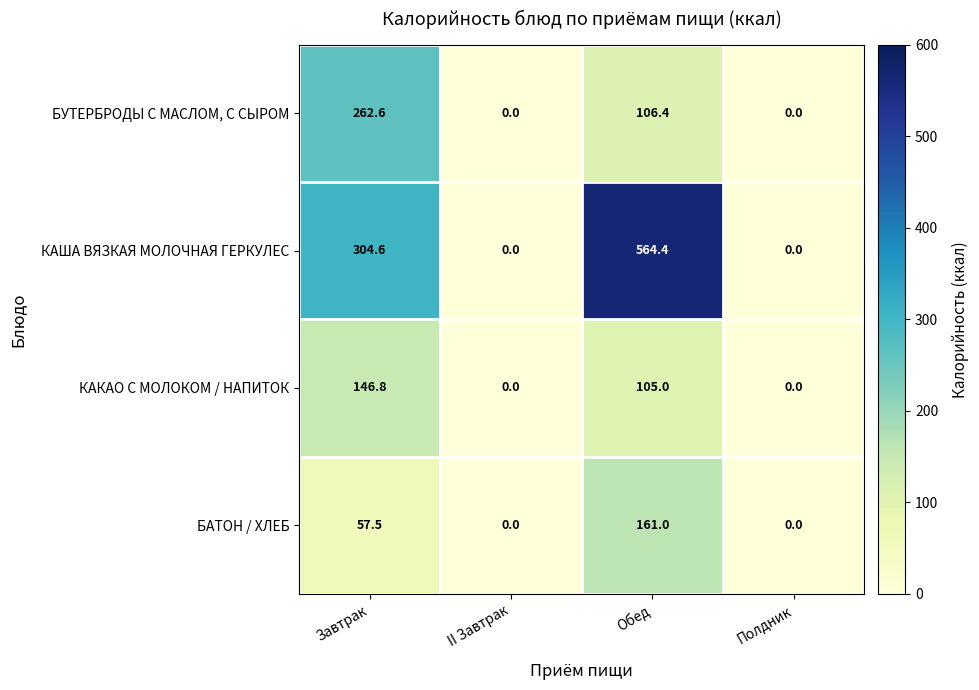

What is the difference between the second highest and second lowest values in the КАША ВЯЗКАЯ МОЛОЧНАЯ ГЕРКУЛЕС series?

304.6